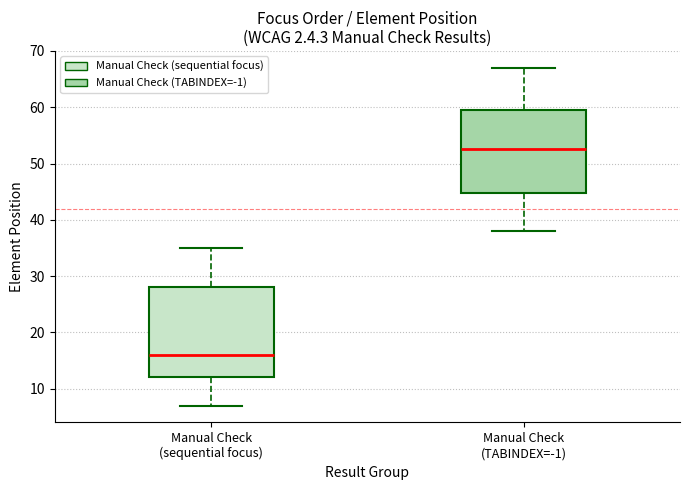

Where does the upper whisker of the box for Manual Check (sequential focus) end on the y-axis? The values are not printed on the chart, so give them approximately, as read against the axis.

35